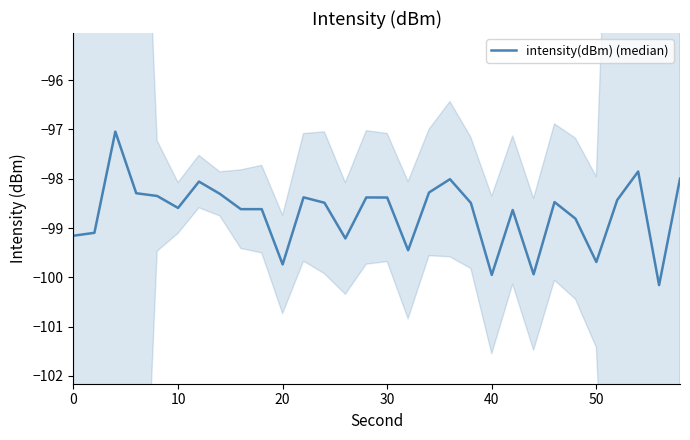

Count the number of data series in this chart.

1